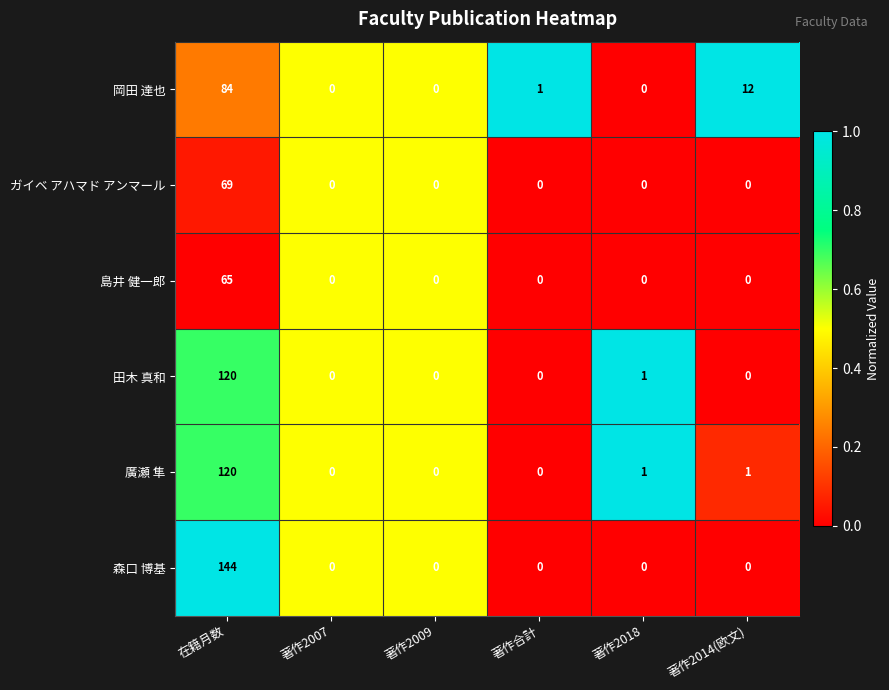

Read the 岡田 達也 value at 在籍月数, to the nearest 10.

80